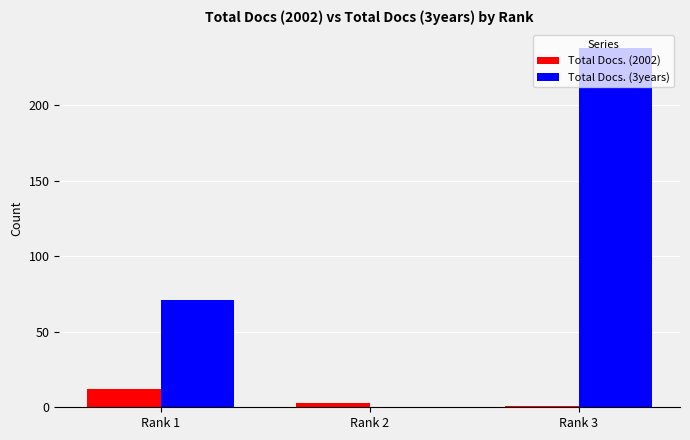

What is the total value across all series at Rank 3?

239